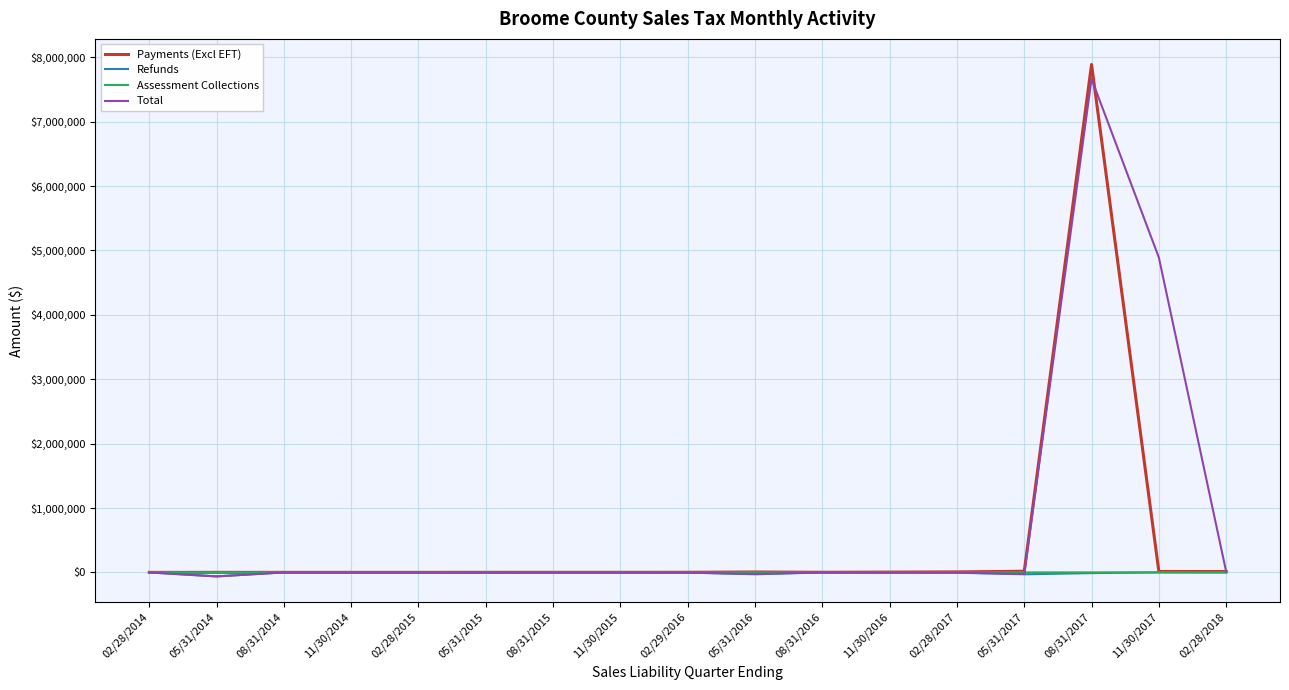

What is the total value across all series at 08/31/2017?

15543323.4